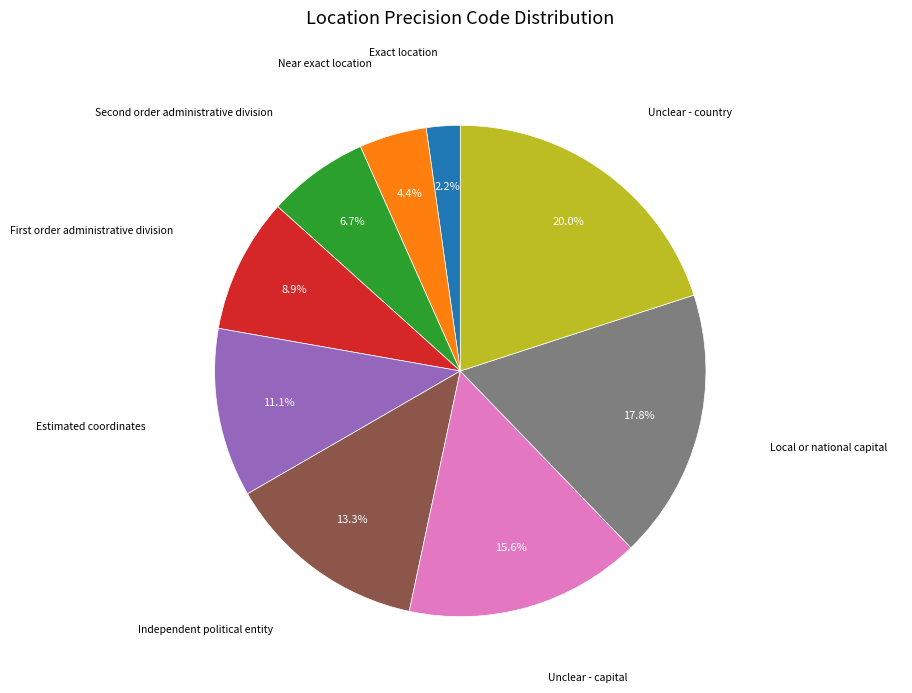

Does any single category account for the majority?

No